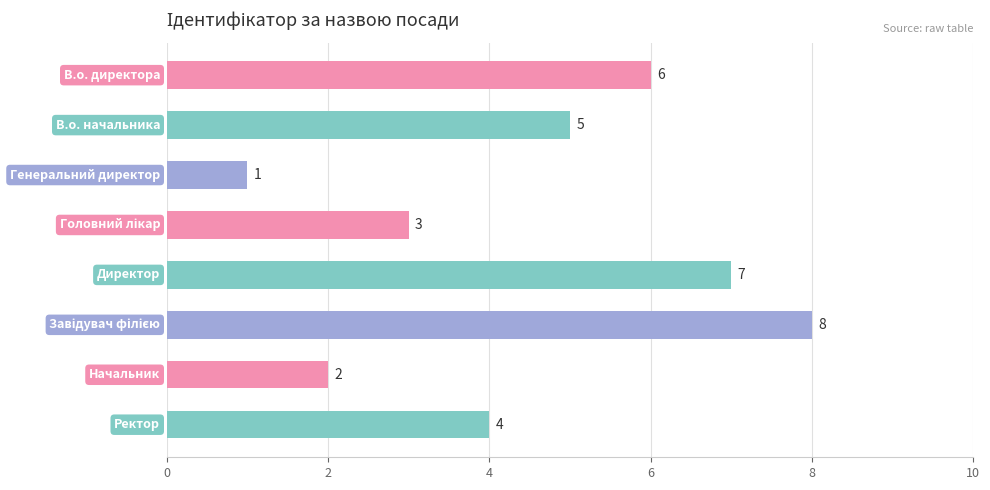

Count the values in the range 3 to 7.

5